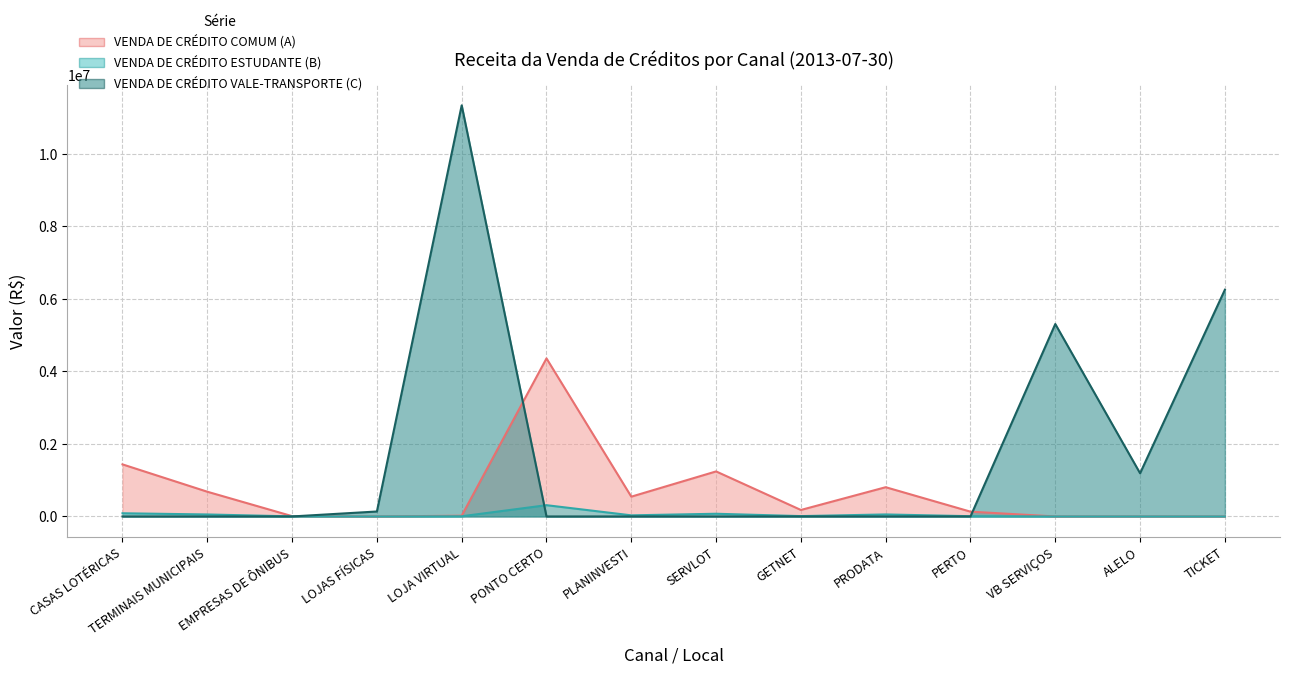

At which category does VENDA DE CRÉDITO ESTUDANTE (B) reach its first local peak?

PONTO CERTO